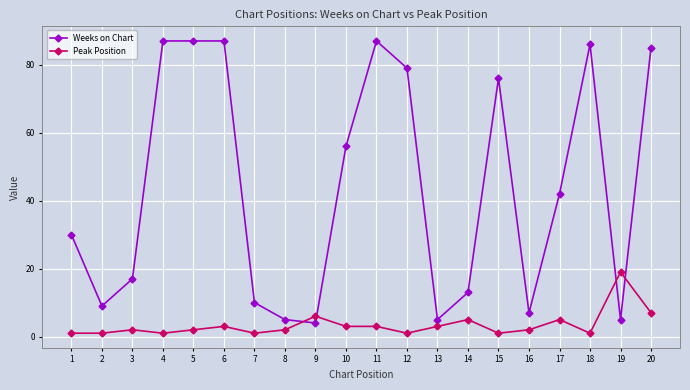

What is the difference between the second highest and minimum values in the Weeks on Chart series?

83